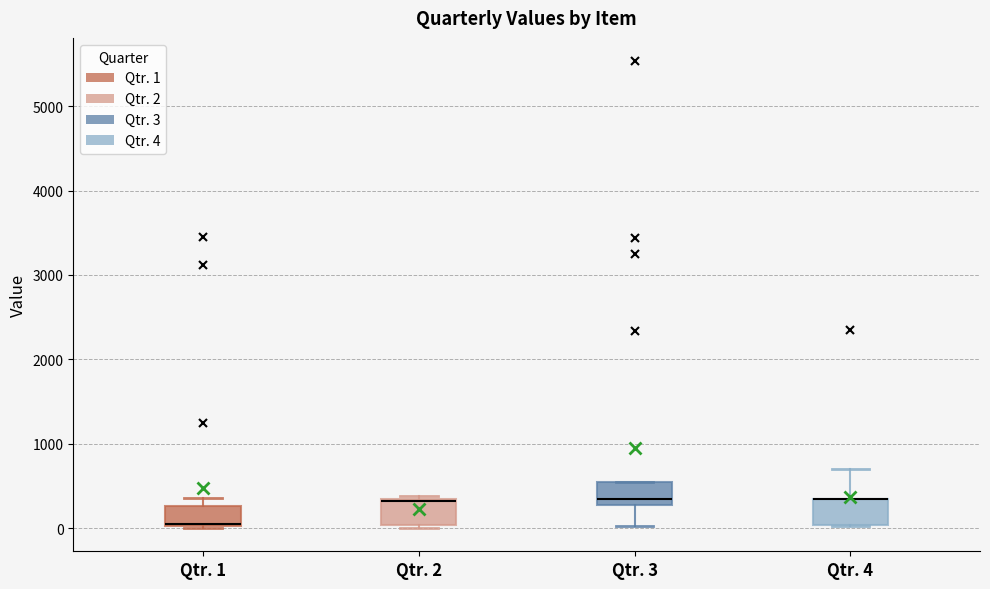

Where is the lower edge of the box for Qtr. 3 on the y-axis? The values are not printed on the chart, so give them approximately, as read against the axis.

300